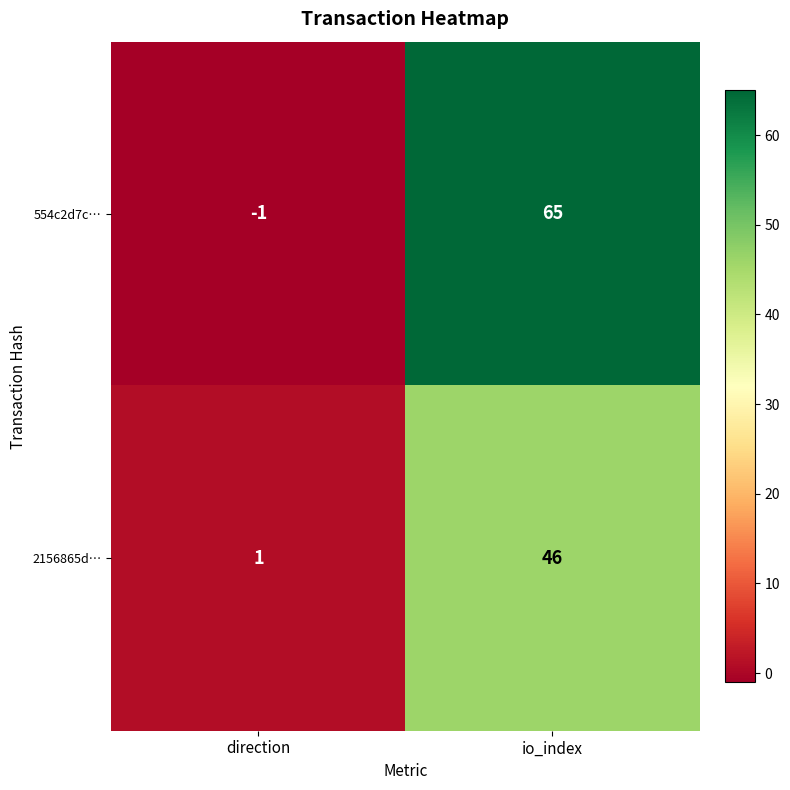

What value does the 554c2d7c… series have at io_index?

65